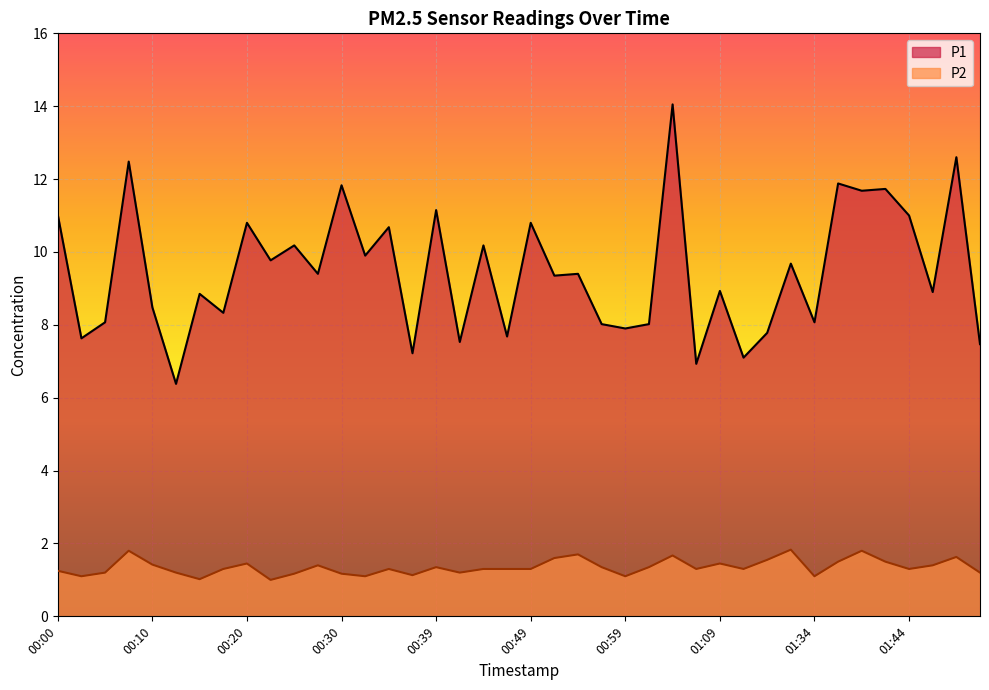

Is the value of P1 at 00:57 greater than the value of P2 at 01:09?

Yes